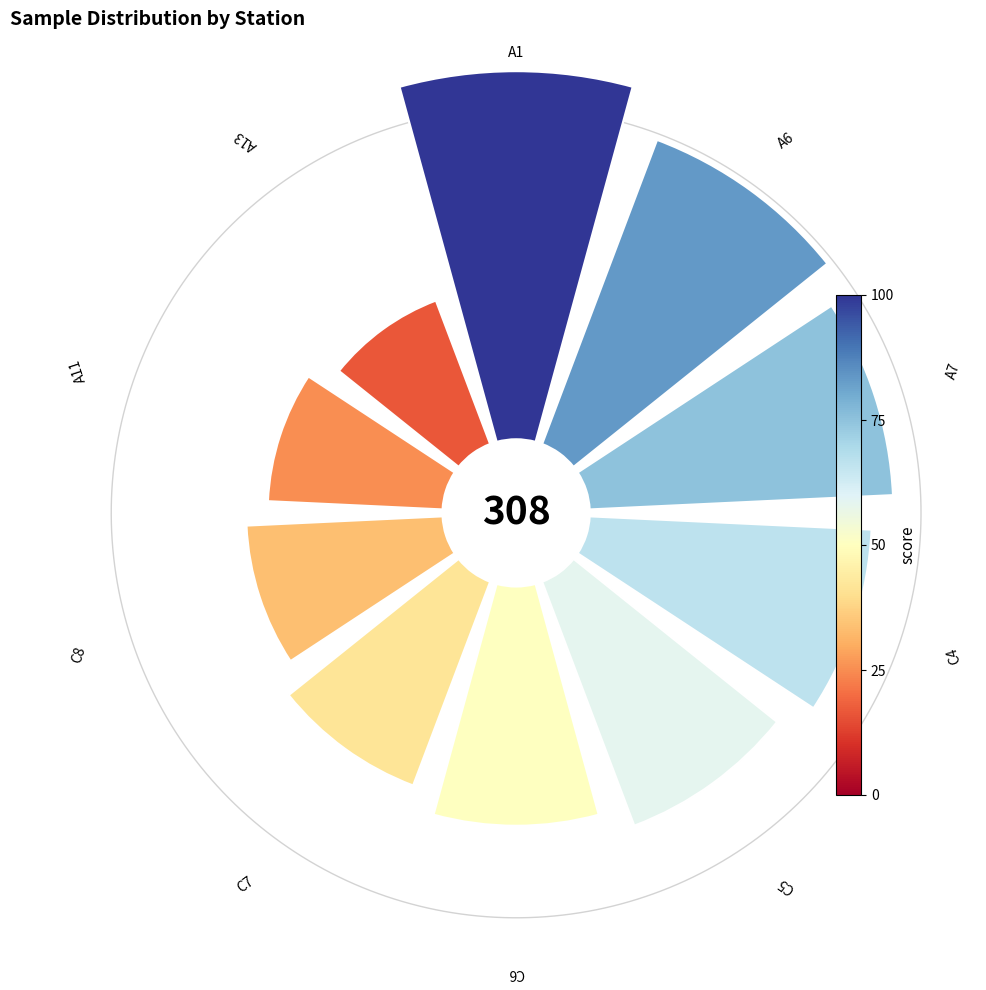

To the nearest percent, what is the combined percentage of A13 and C8?

14%